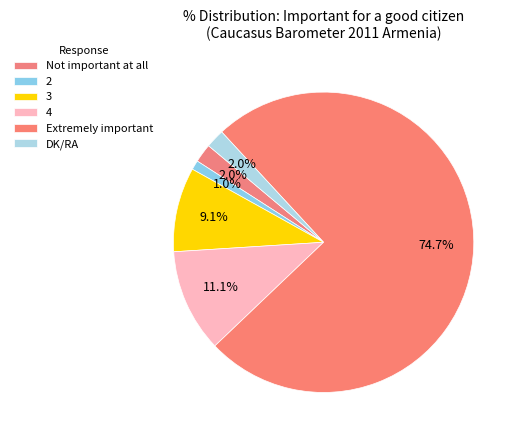

Which category has the smallest portion of the pie?

2